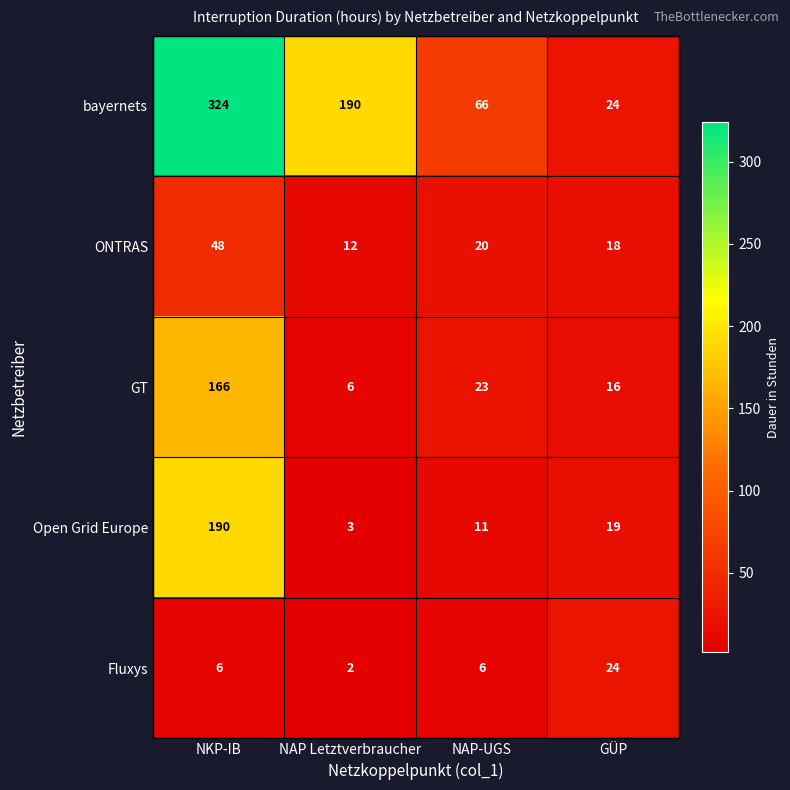

List the labels in order of Open Grid Europe value, largest first.

NKP-IB, GÜP, NAP-UGS, NAP Letztverbraucher